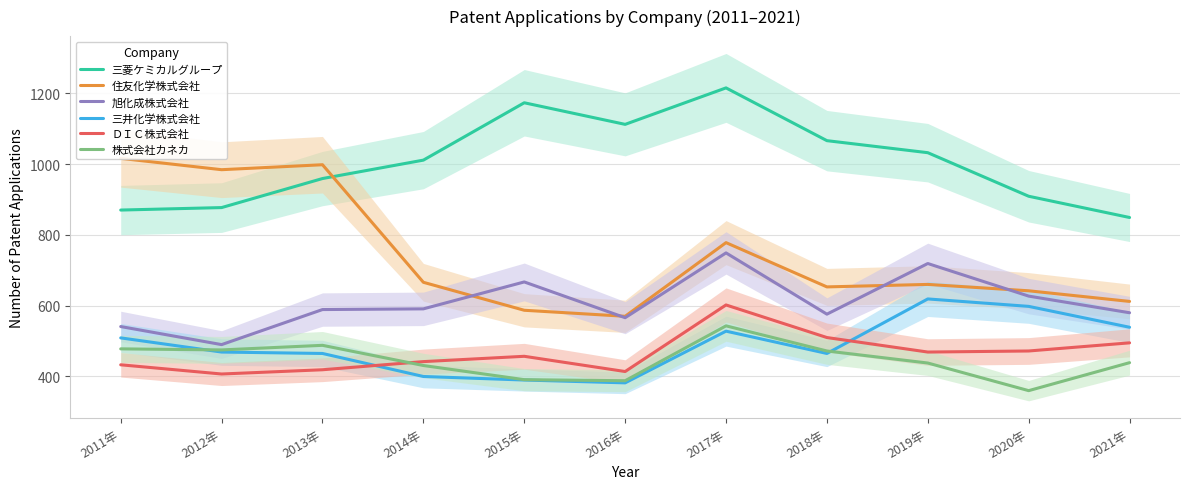

True or false: 株式会社カネカ and 住友化学株式会社 cross at least once.

False